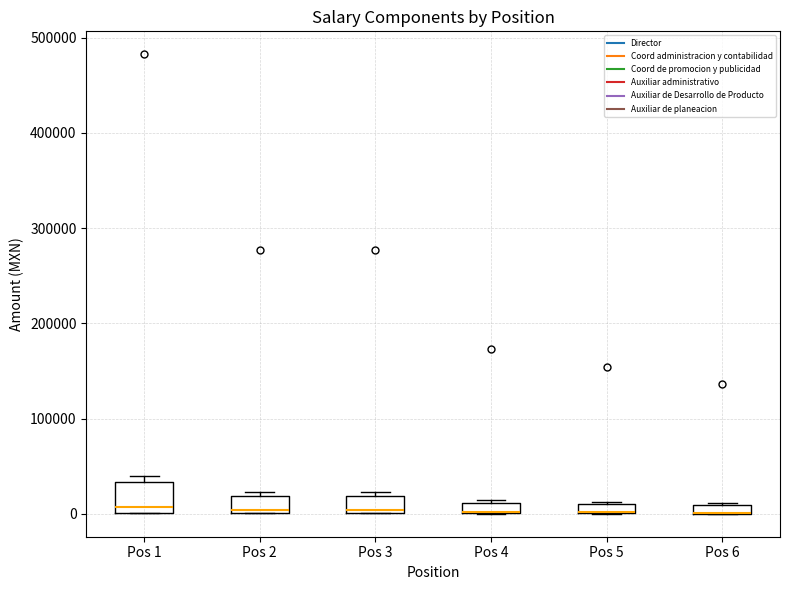

Where is the upper edge of the box for Pos 1 on the y-axis? The values are not printed on the chart, so give them approximately, as read against the axis.

30000